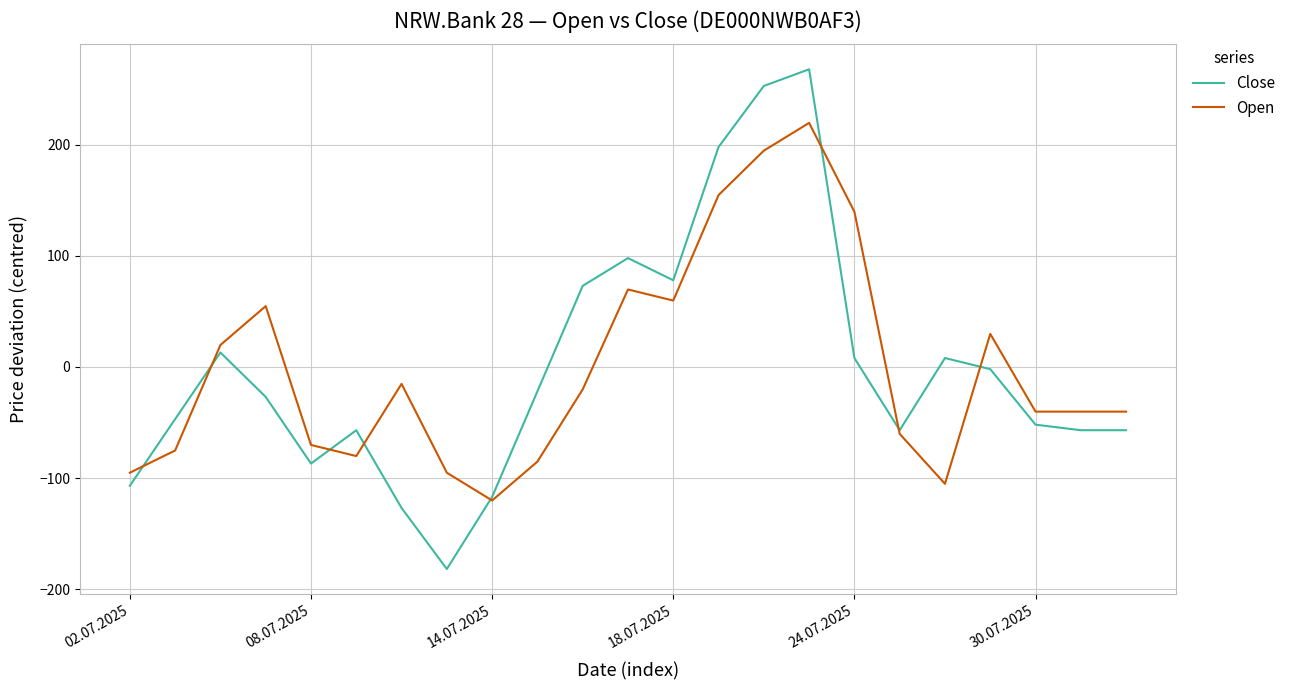

What is the difference between the maximum and minimum values in the Open series?

340.0